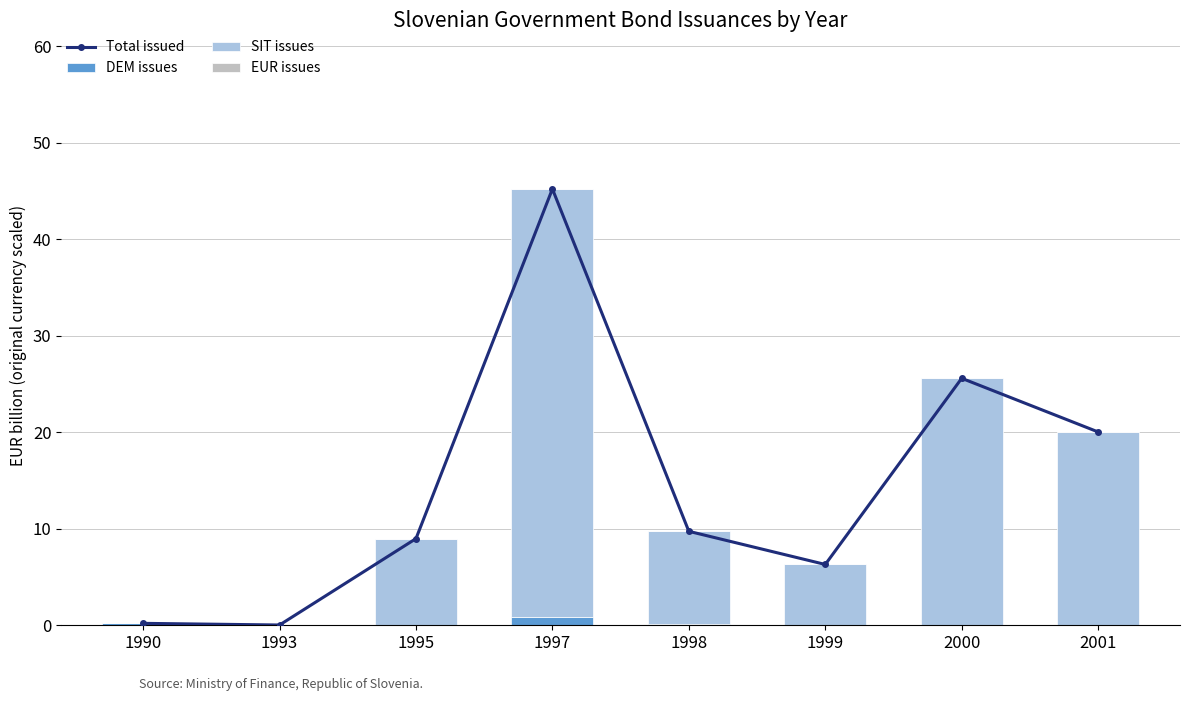

List the series in order of their peak value, highest first.

Total issued, SIT issues, DEM issues, EUR issues